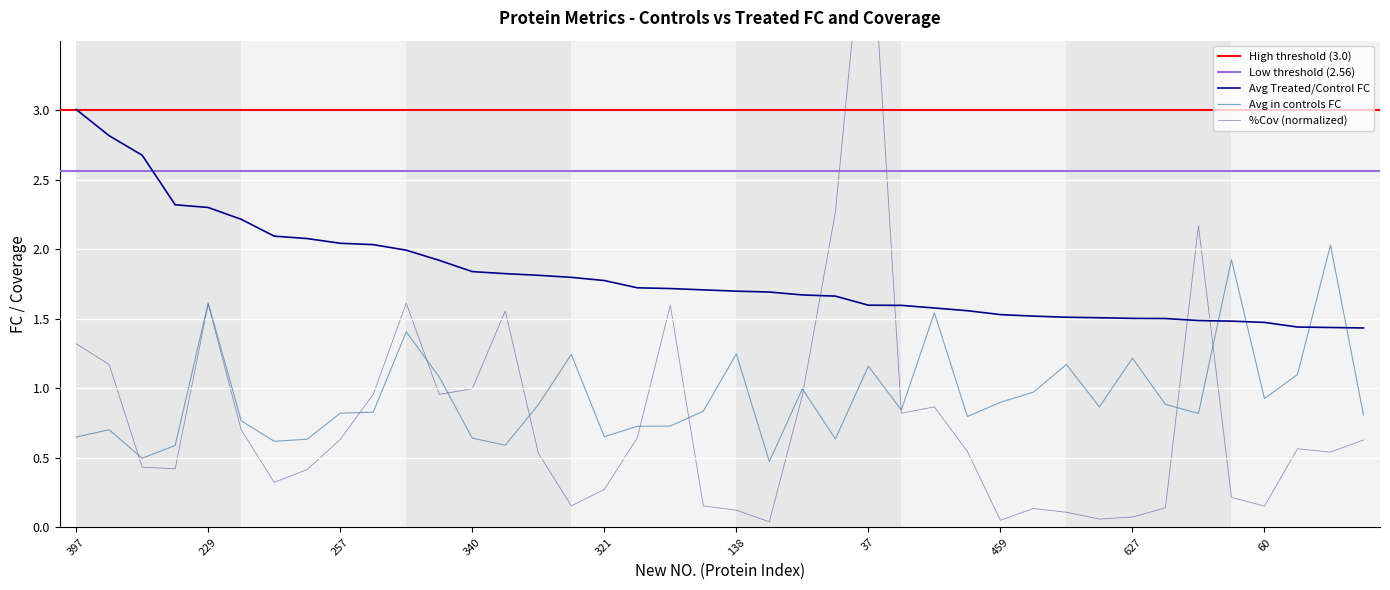

In Avg in controls FC, how many points are lower than both neighbors (excluding endpoints)?

11